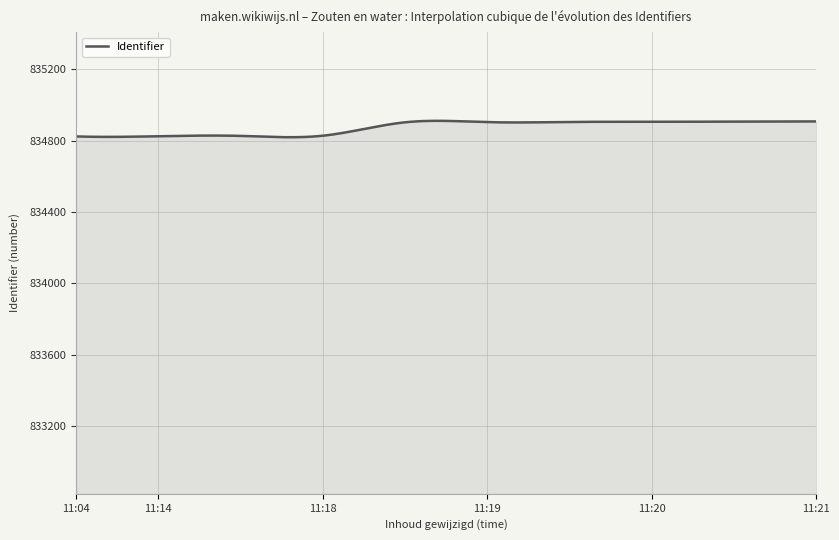

What is the minimum value shown in the chart?

834818.6